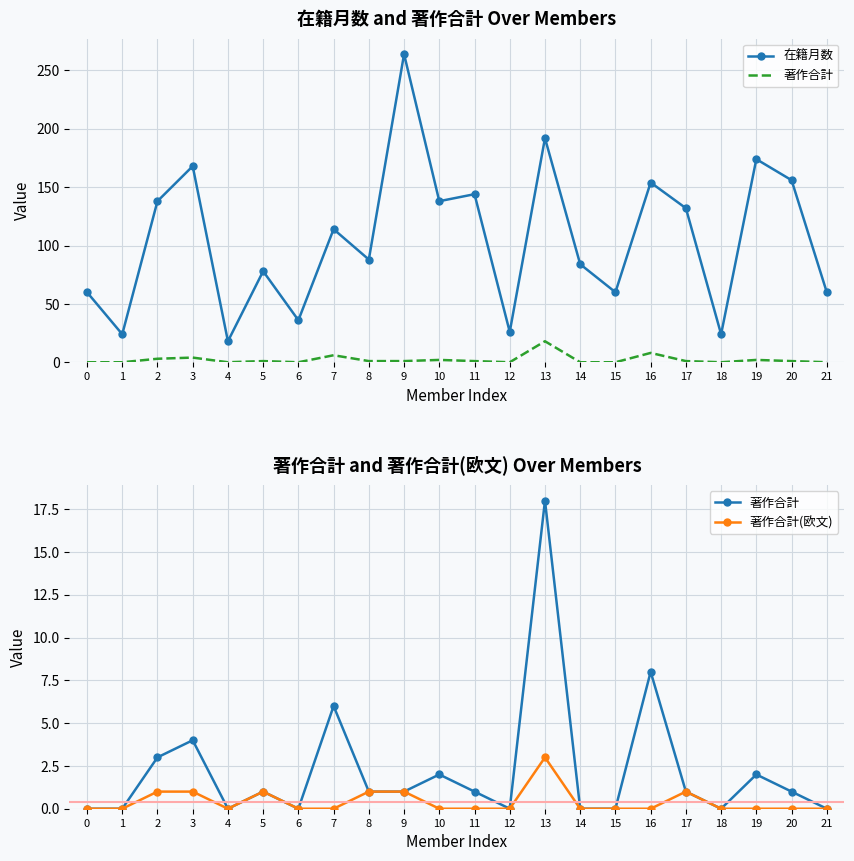

What is the spread (max minus min) of values at 9?

263